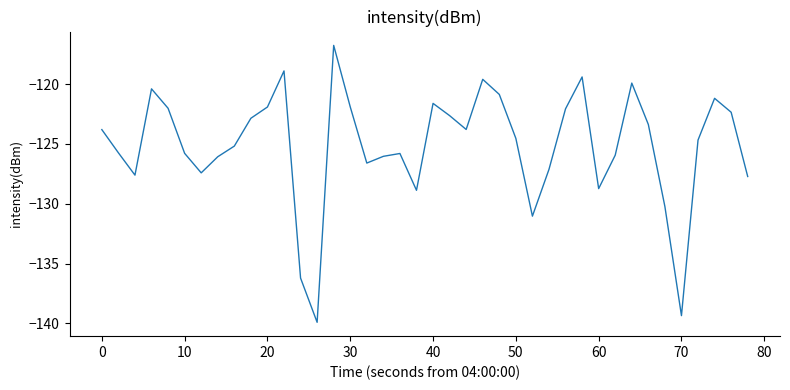

What is the greatest value displayed?

-116.8